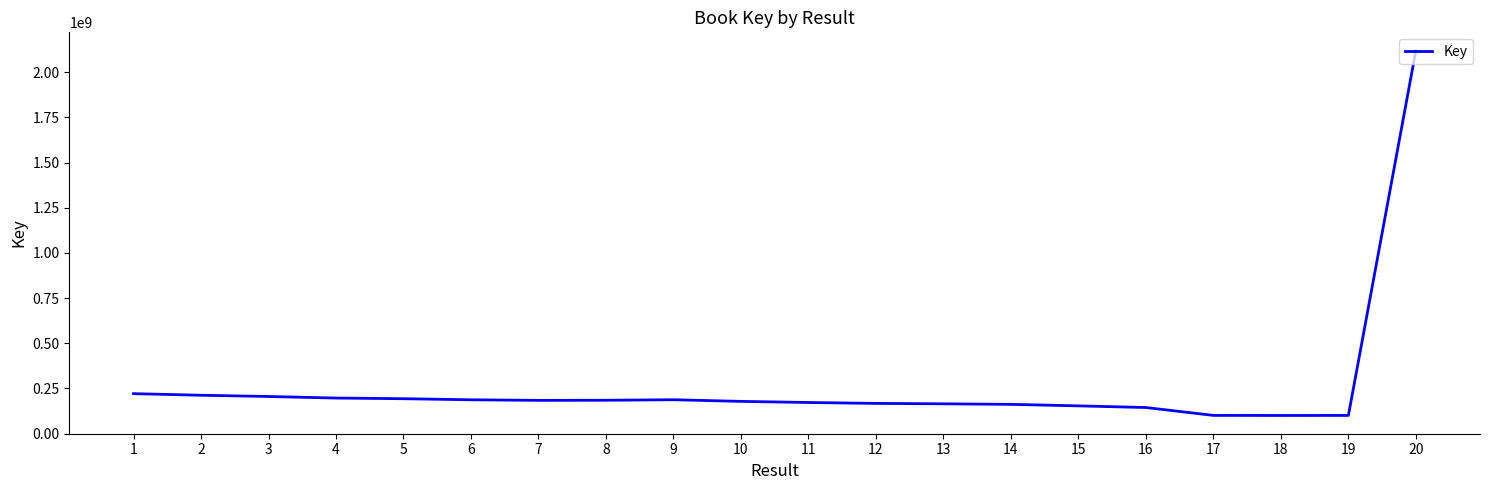

What is the greatest value displayed?

2119999325